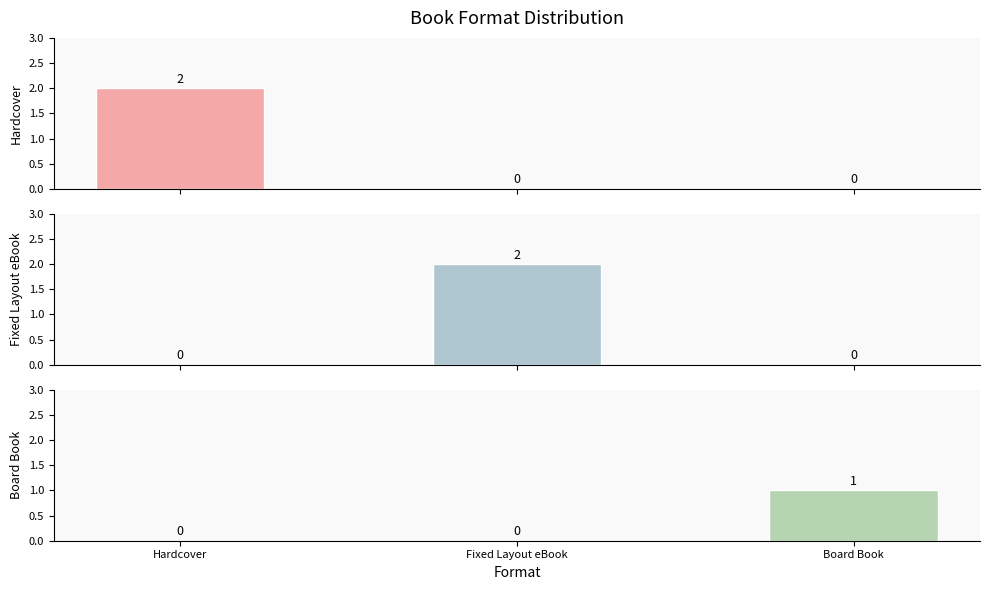

At Fixed Layout eBook, list the series in order from smallest to largest.

Hardcover, Board Book, Fixed Layout eBook